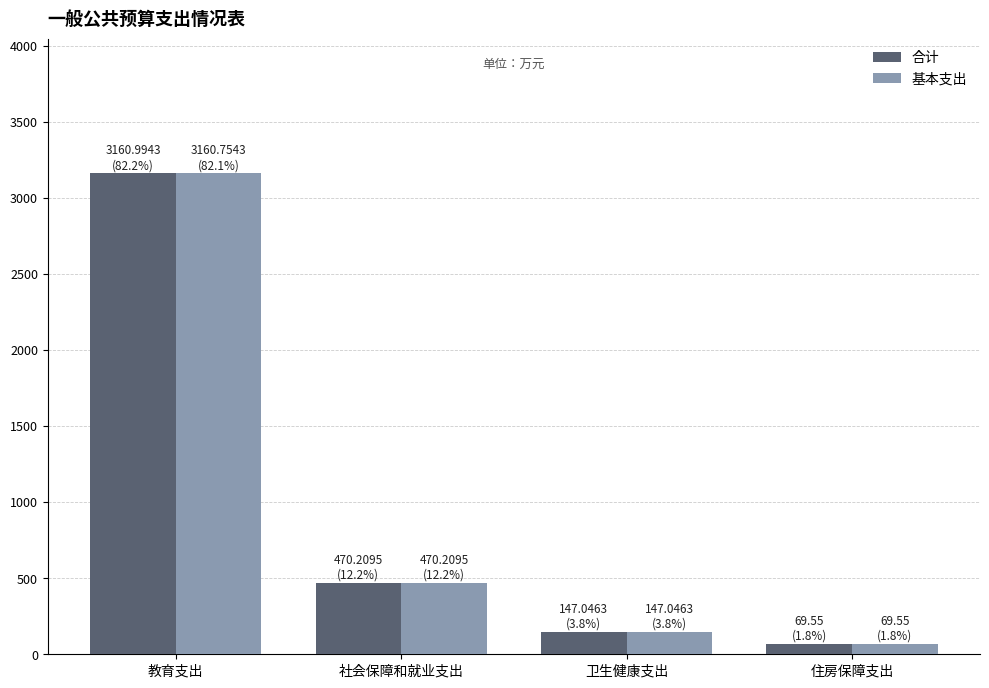

Which series changed the most between 教育支出 and 社会保障和就业支出?

合计